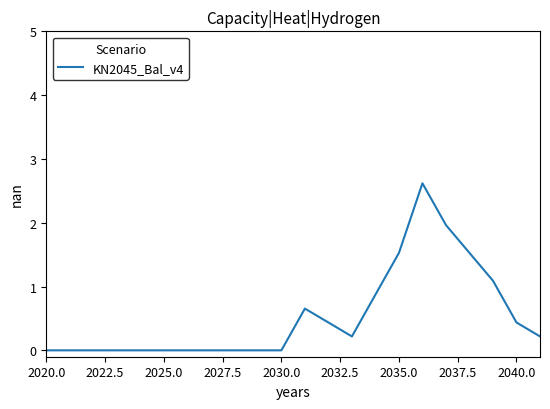

What is the difference between the maximum and minimum values?

2.6